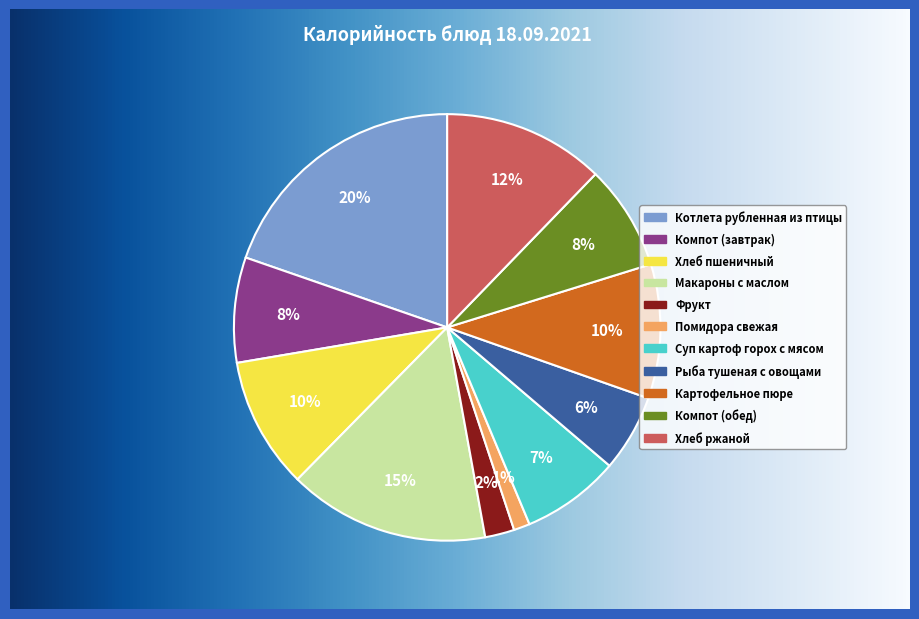

Which category has the biggest portion of the pie?

Котлета рубленная из птицы